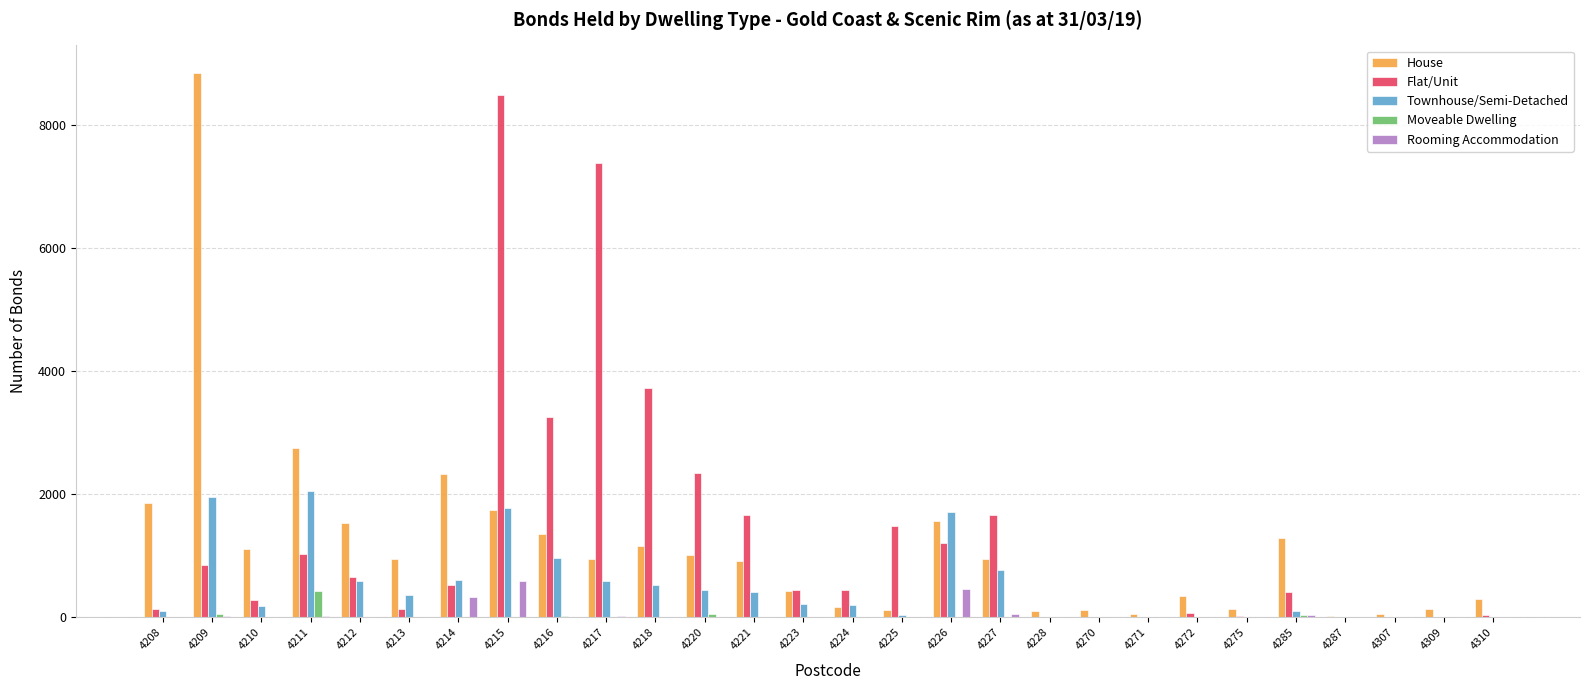

How many categories are shown in the chart?

28